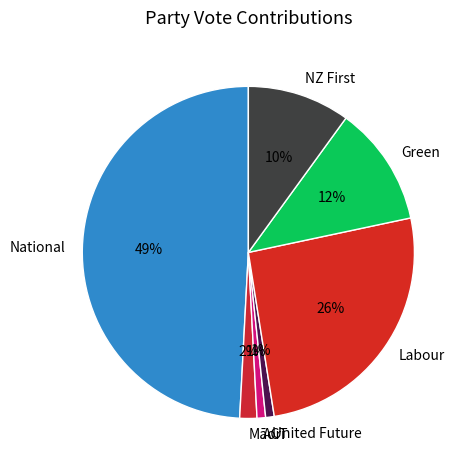

Which category has the biggest portion of the pie?

National